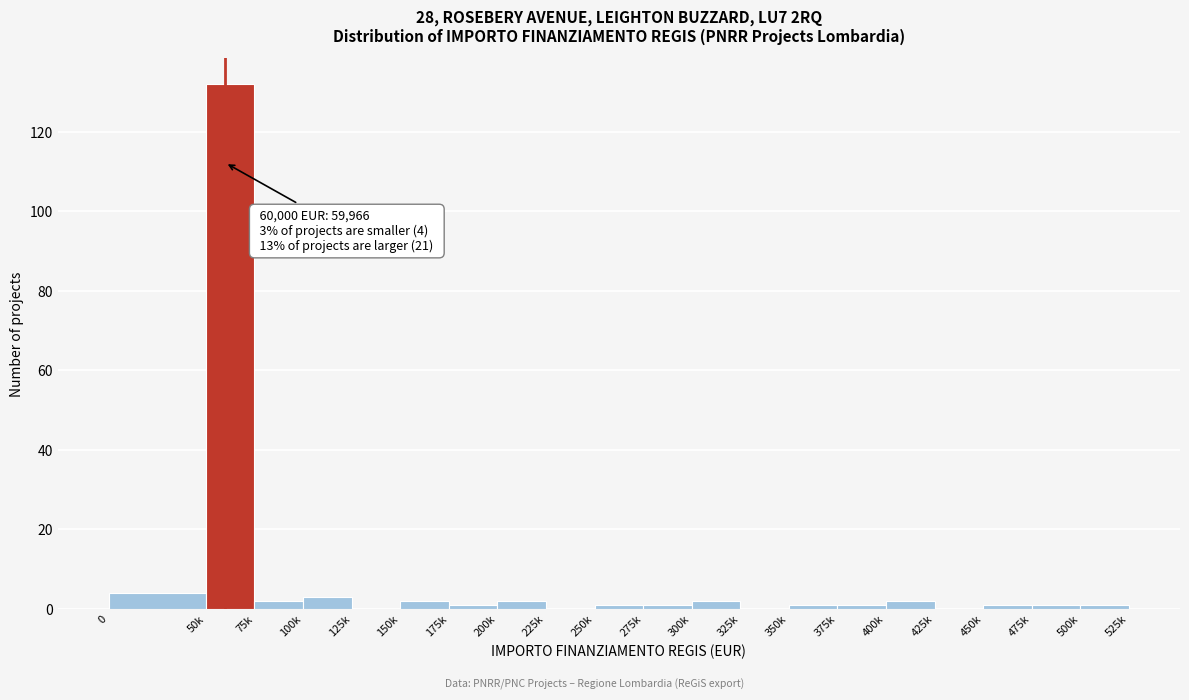

Reading right to left, list all the values displayed in this chart.

500k=1	475k=1	450k=1	425k=0	400k=2	375k=1	350k=1	325k=0	300k=2	275k=1	250k=1	225k=0	200k=2	175k=1	150k=2	125k=0	100k=3	75k=2	50k=132	0=4